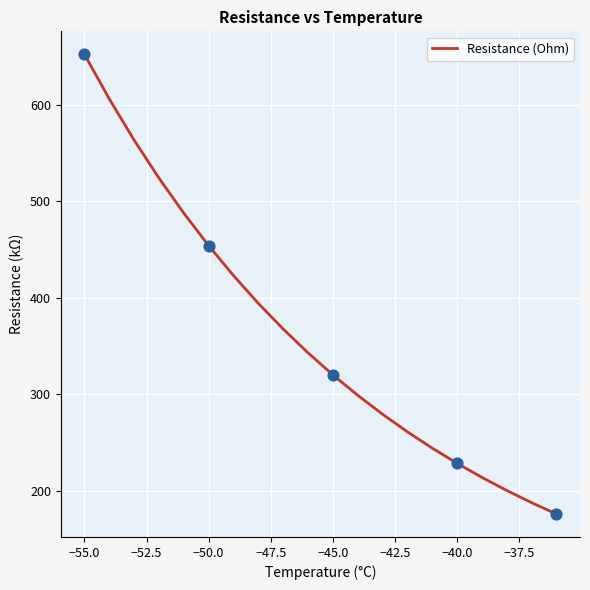

What is the minimum value shown in the chart?

175.6